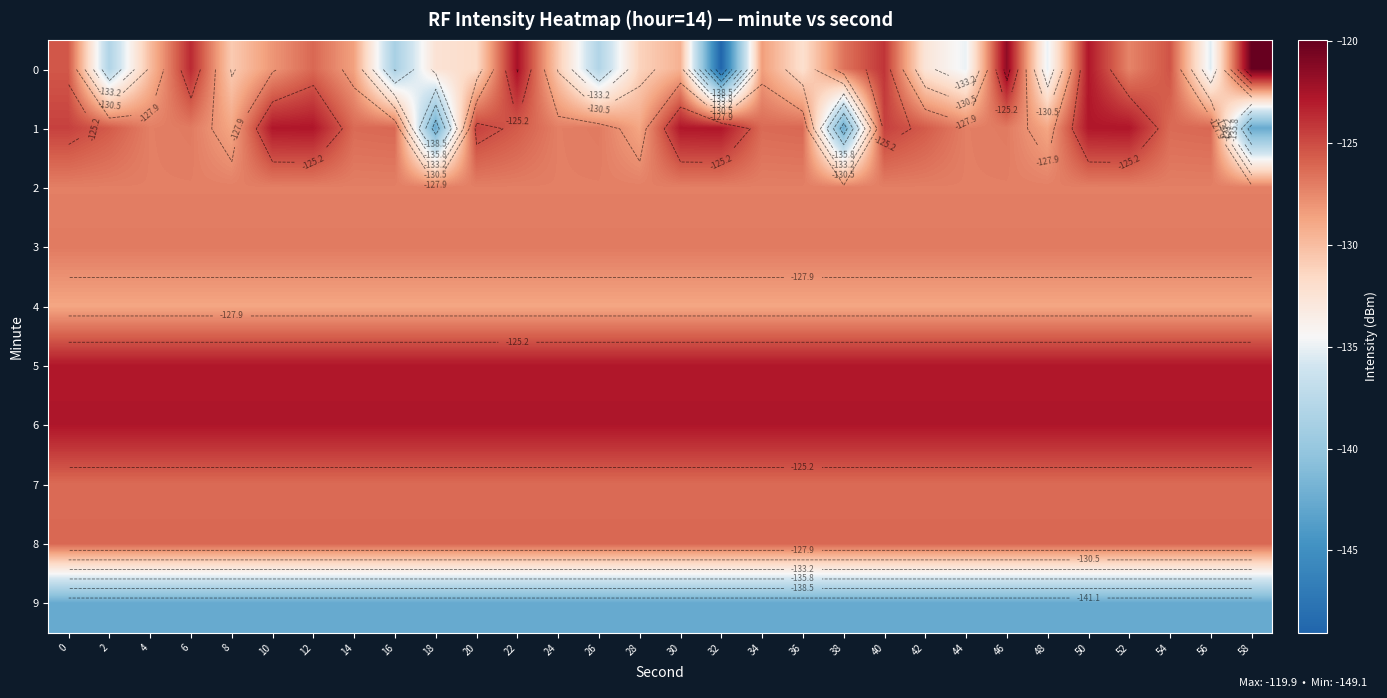

What is the total value across all series at 30?

-1275.6